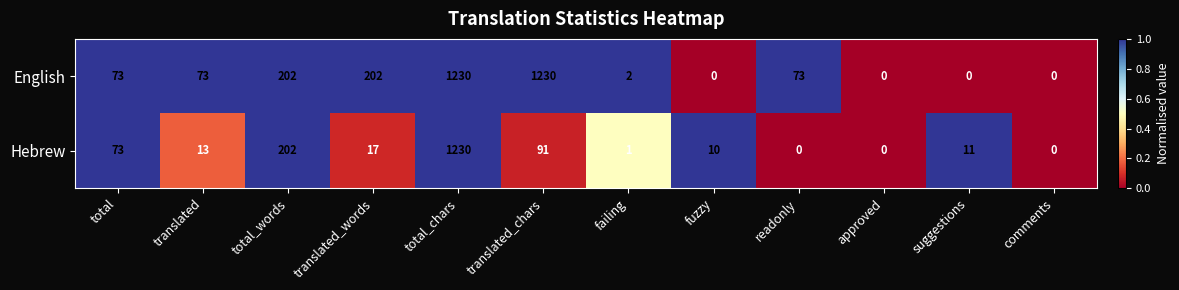

Rank the series at suggestions from highest to lowest value.

Hebrew, English